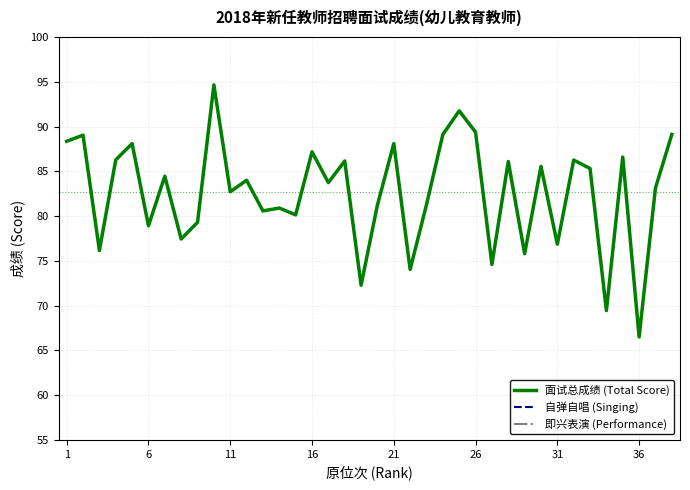

The value of 面试总成绩 (Total Score) at 21 is 88.1. True or false?

True